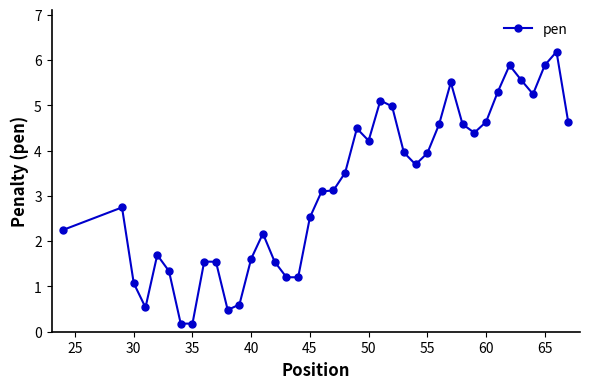

What is the value of the 27th point from the left?

3.7